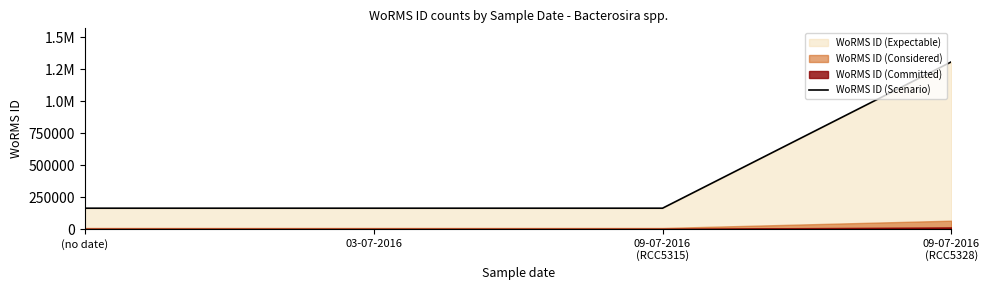

Reading left to right, extract all data points from this chart.

(no date)=162927	03-07-2016=162927	09-07-2016
(RCC5315)=162927	09-07-2016
(RCC5328)=1307640